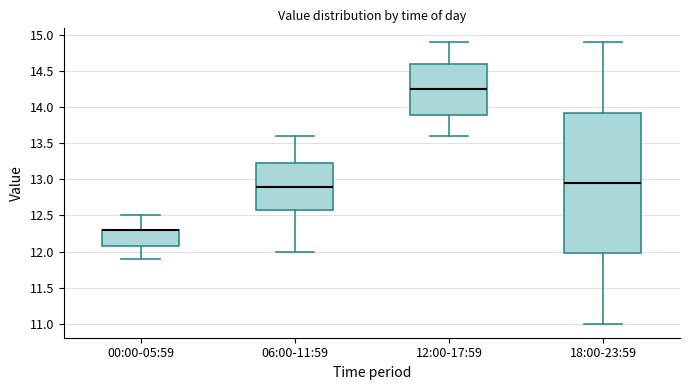

Reading left to right, transcribe this box plot: for each box, give where its median line is, the range the box spans, and where its two whiskers end, as read against the y-axis. The values are not printed on the chart, so give them approximately, as read against the axis.

00:00-05:59: median 12.30 (drawn on the box's upper edge), box 12.10 to 12.30, whiskers 11.90 to 12.50
06:00-11:59: median 12.90, box 12.60 to 13.25, whiskers 12.00 to 13.60
12:00-17:59: median 14.25, box 13.90 to 14.60, whiskers 13.60 to 14.90
18:00-23:59: median 12.95, box 12.00 to 13.95, whiskers 11.00 to 14.90